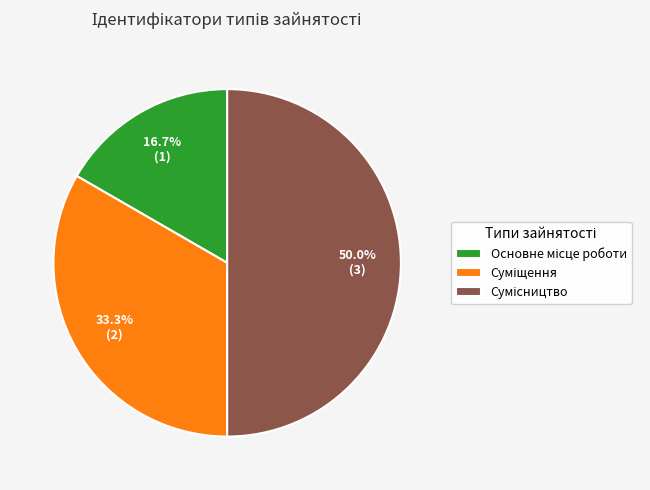

Which category has the biggest portion of the pie?

Сумісництво